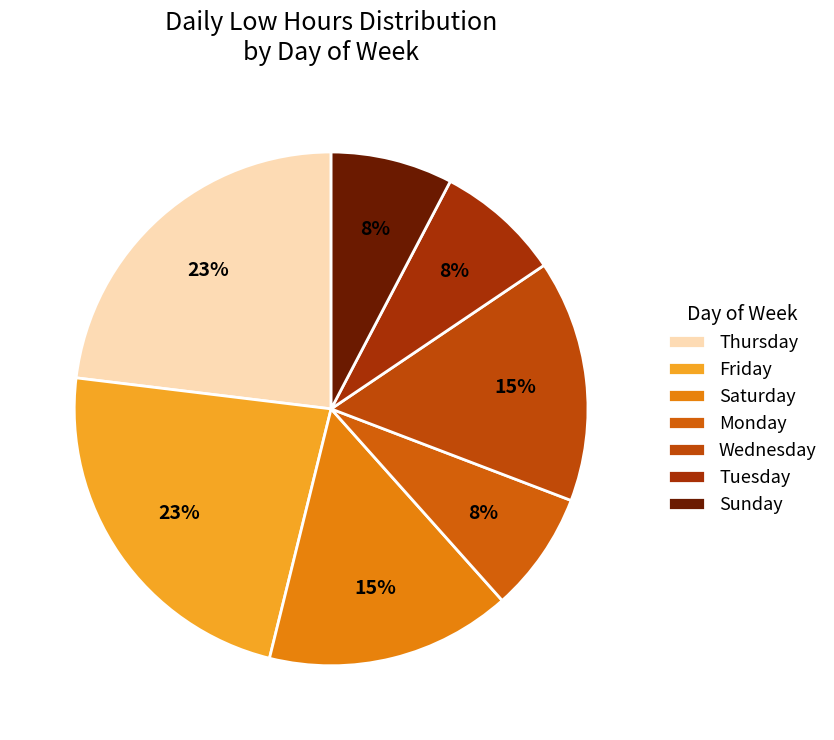

Count the number of slices in the pie.

7